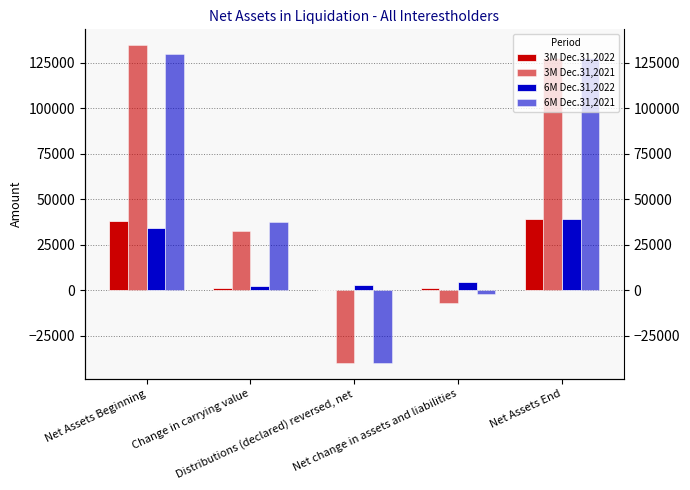

At which category is the sum across all series the highest?

Net Assets Beginning